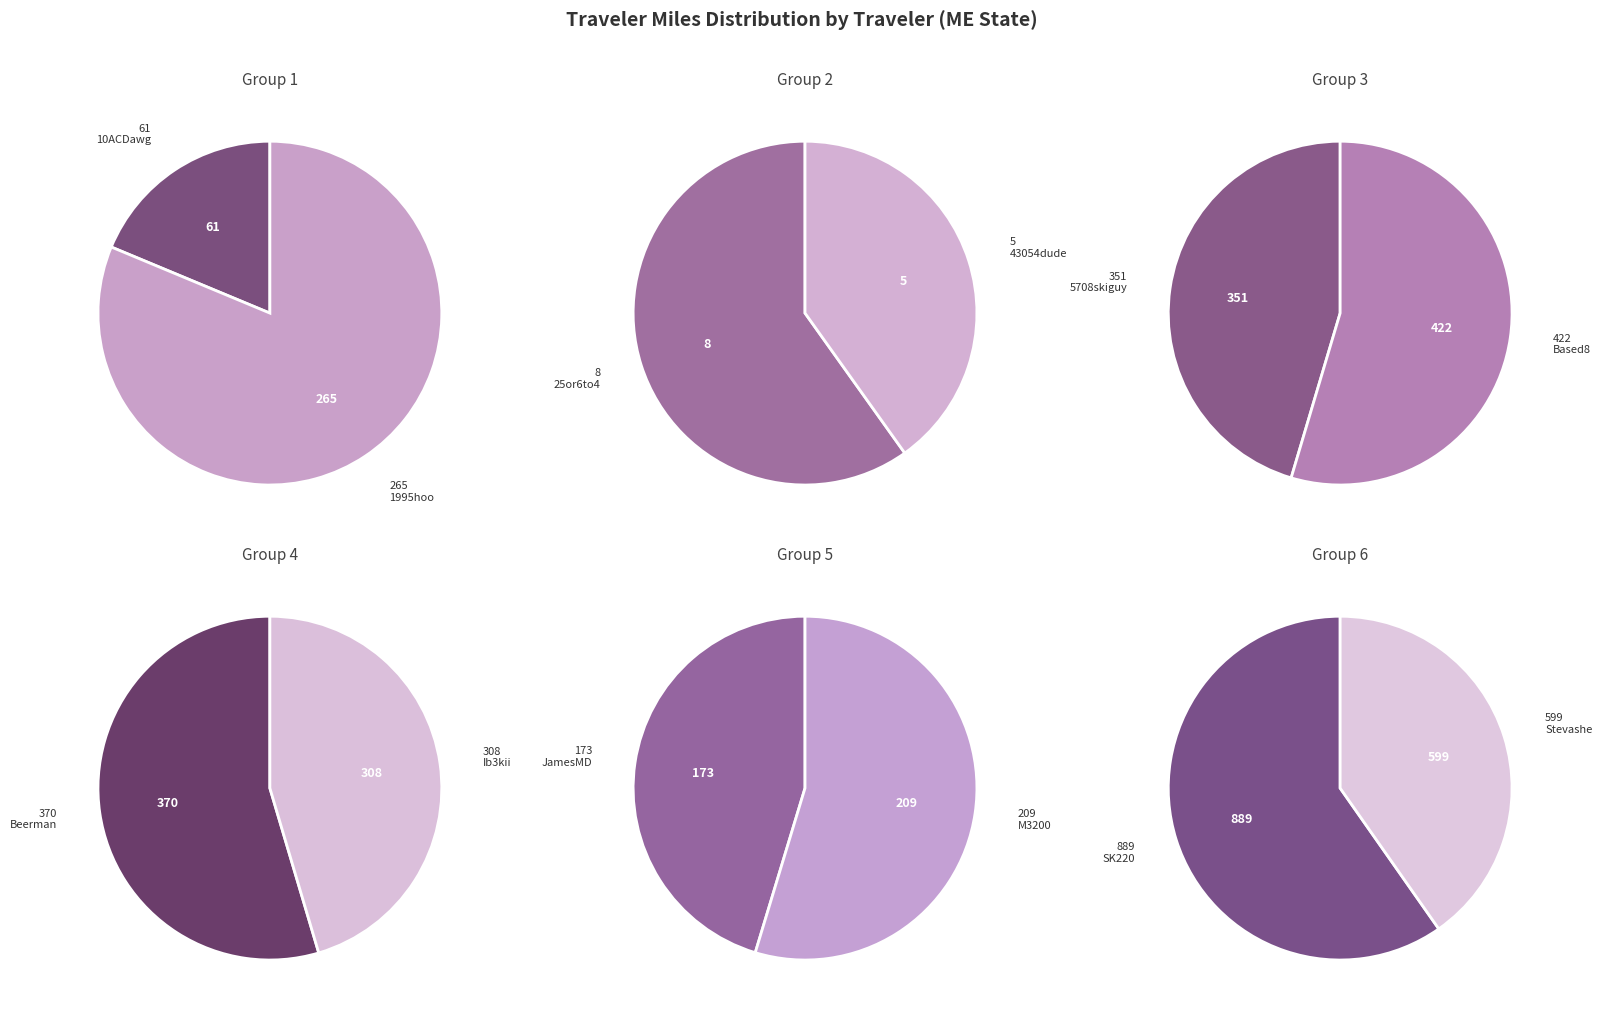

Is it true that 43054dude is 1% of the pie?

False